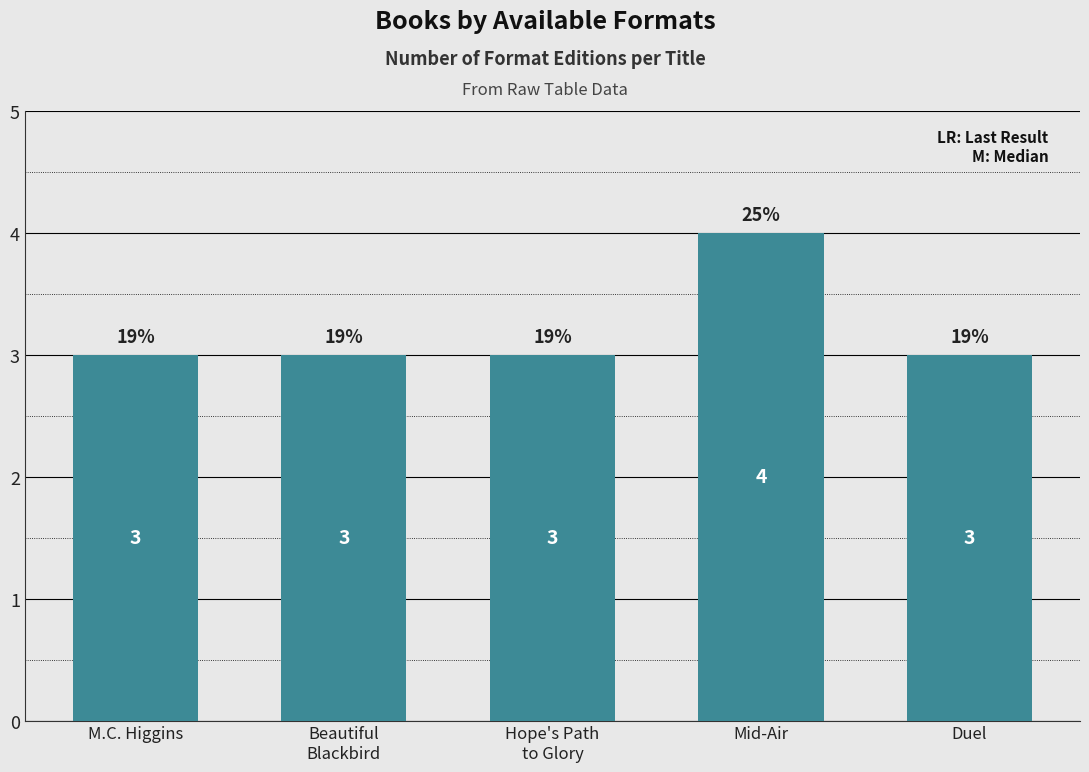

What position from the left is Hope's Path
to Glory?

3